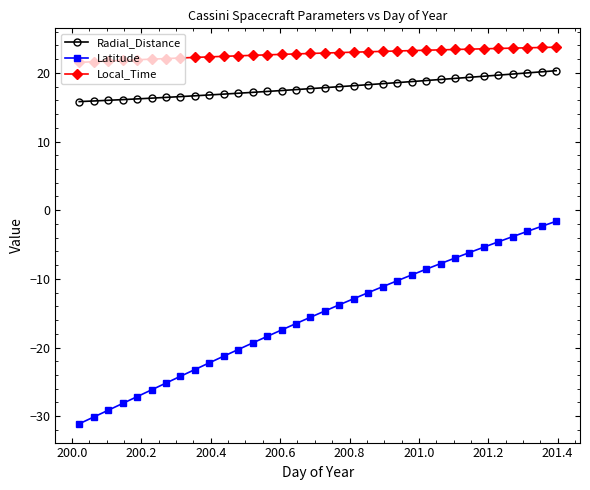

Rank the series by their maximum value, from highest to lowest.

Local_Time, Radial_Distance, Latitude